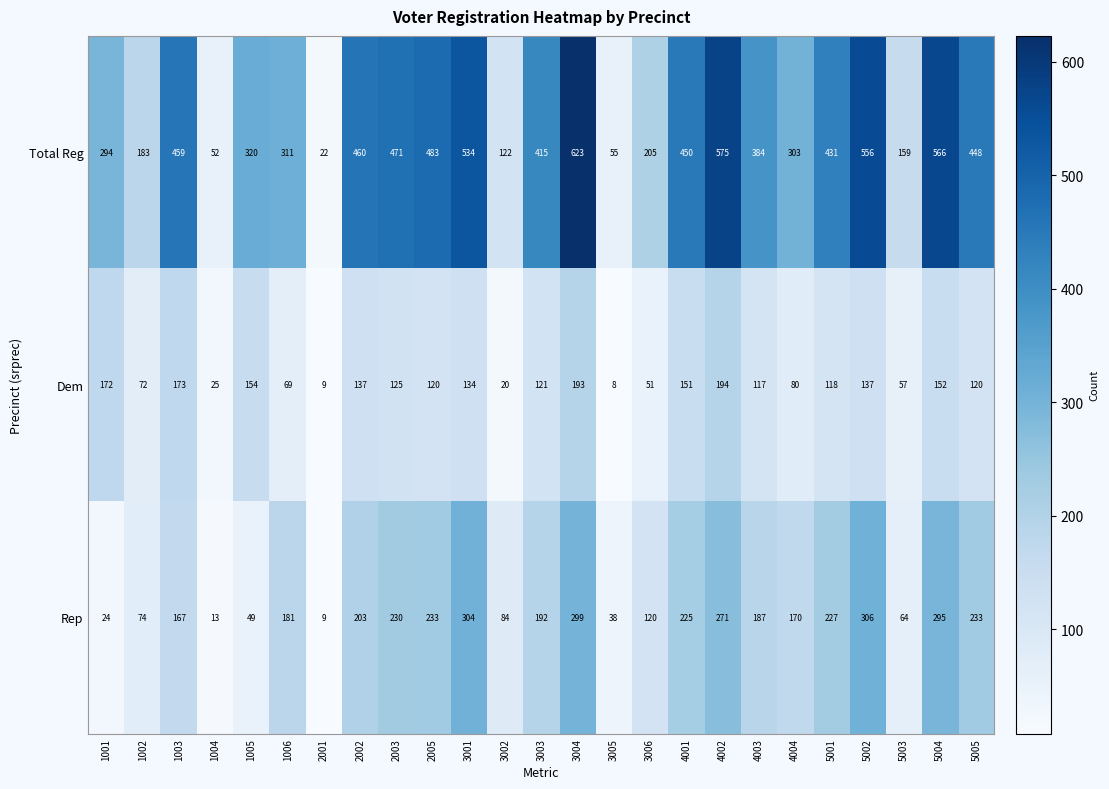

At which label does Rep first exceed 187?

2002